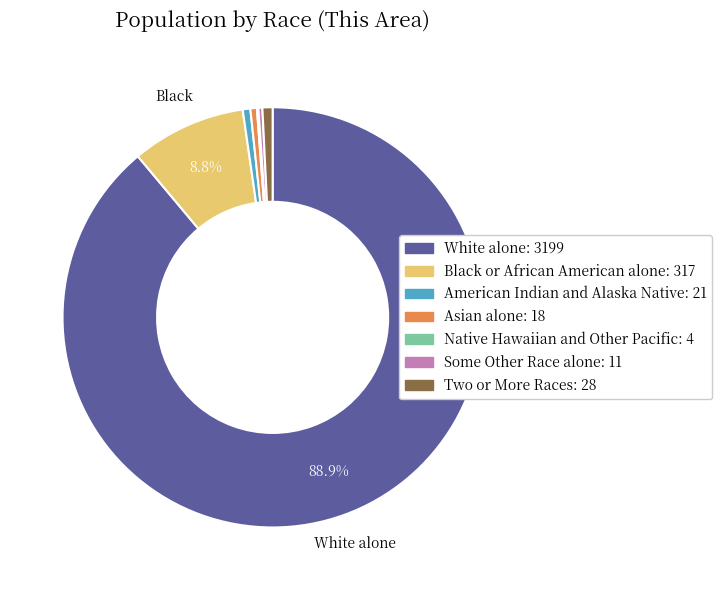

True or false: Two or More Races accounts for 11% of the total.

False